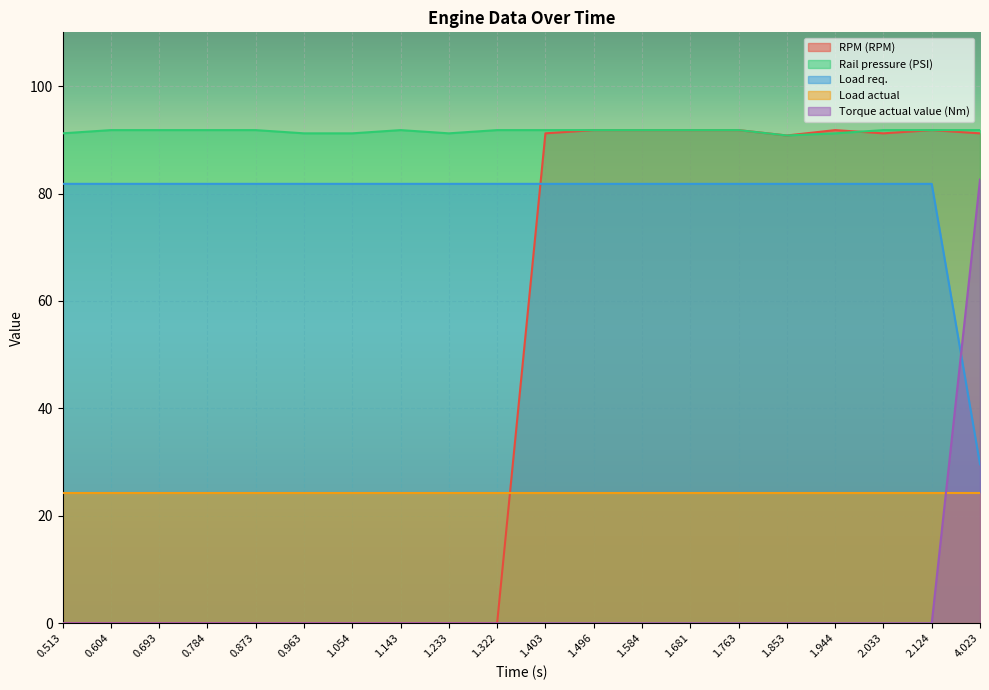

True or false: Load req. has more than 2 points higher than both neighbors.

False